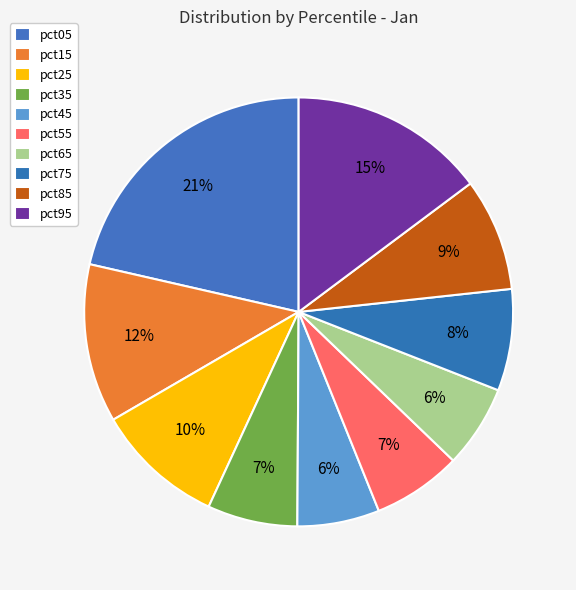

To the nearest percent, what is the average slice percentage?

10%